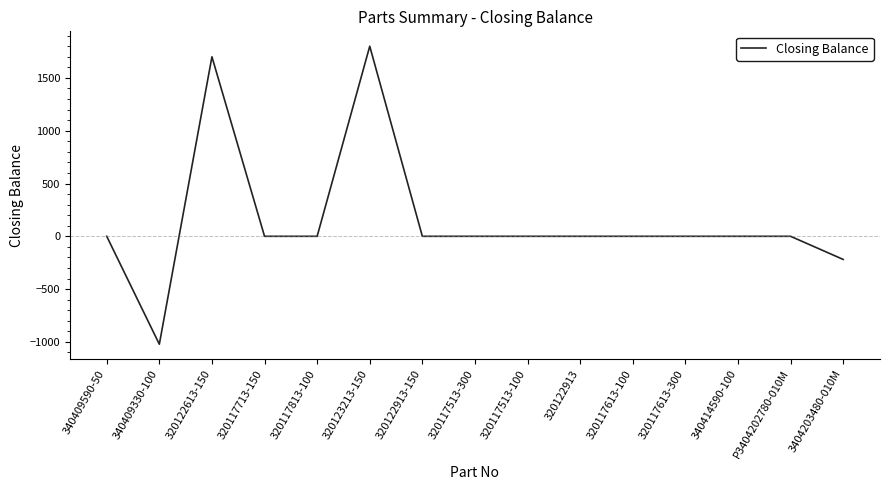

Reading right to left, transcribe all the data shown in this chart.

3404203480-010M=-219	P3404202780-010M=0	340414590-100=0	320117613-300=0	320117613-100=0	320122913=0	320117513-100=0	320117513-300=0	320122913-150=0	320123213-150=1800	320117813-100=0	320117713-150=0	320122613-150=1700	340409330-100=-1022	340409590-50=0